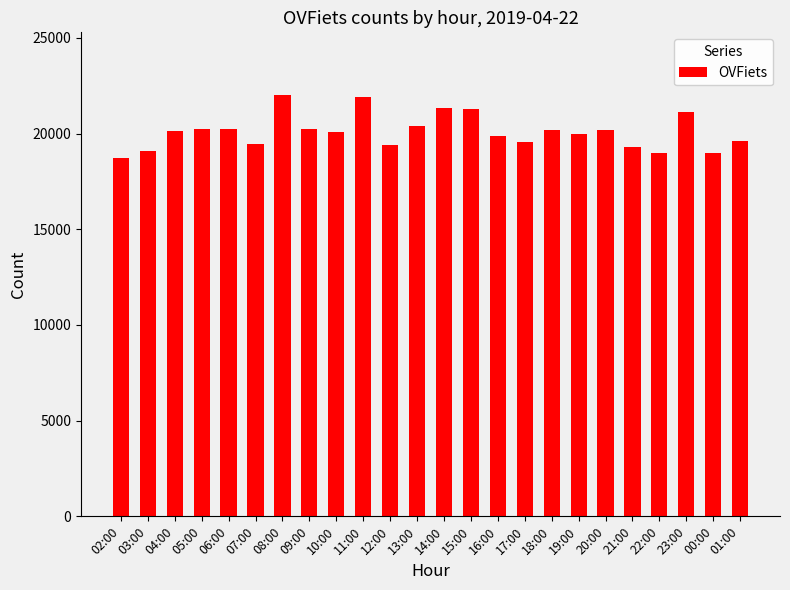

What is the greatest value displayed?

21991